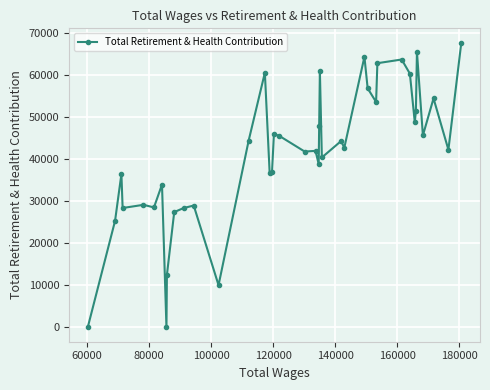

What is the difference between the maximum and minimum values?

67692